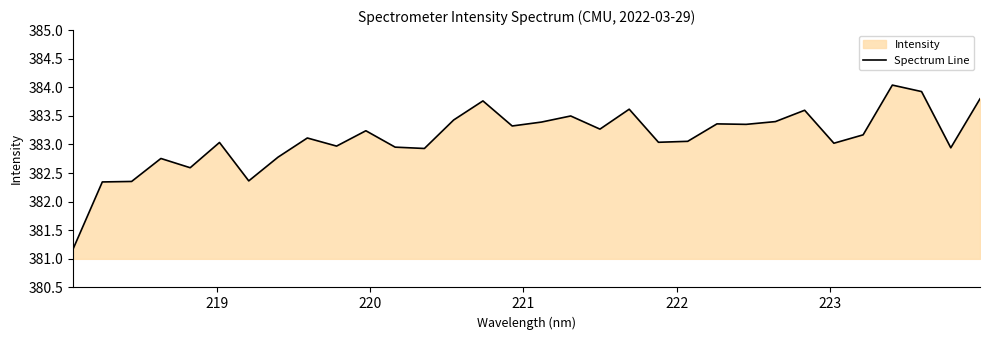

What is the difference between the second highest and minimum values?

2.8